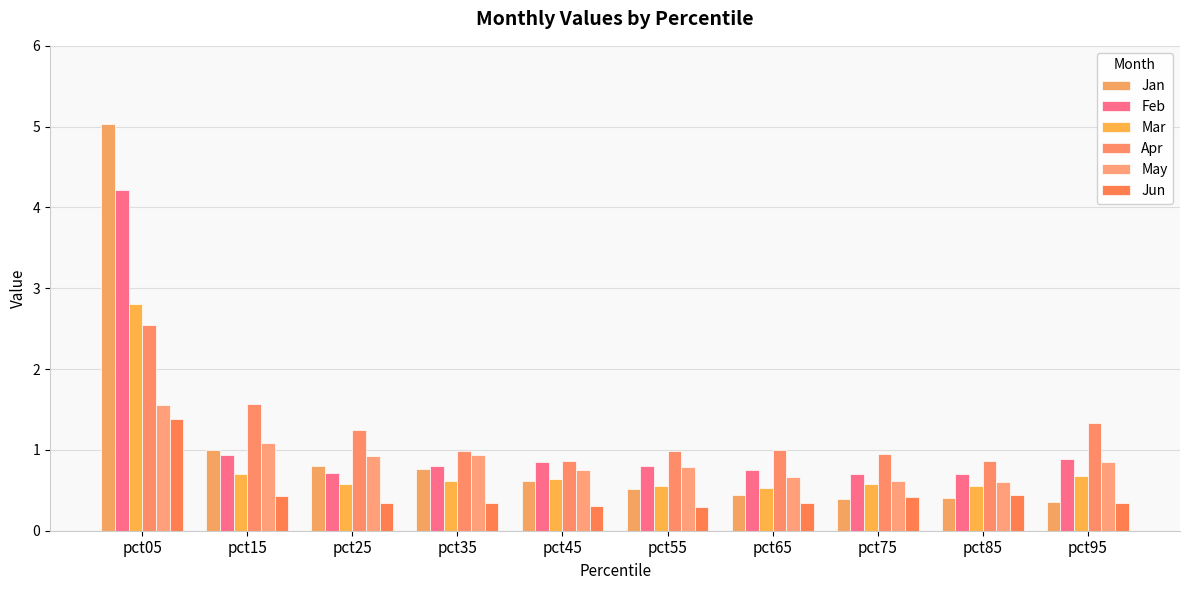

The Apr series shows 2.5 at pct05. True or false?

True